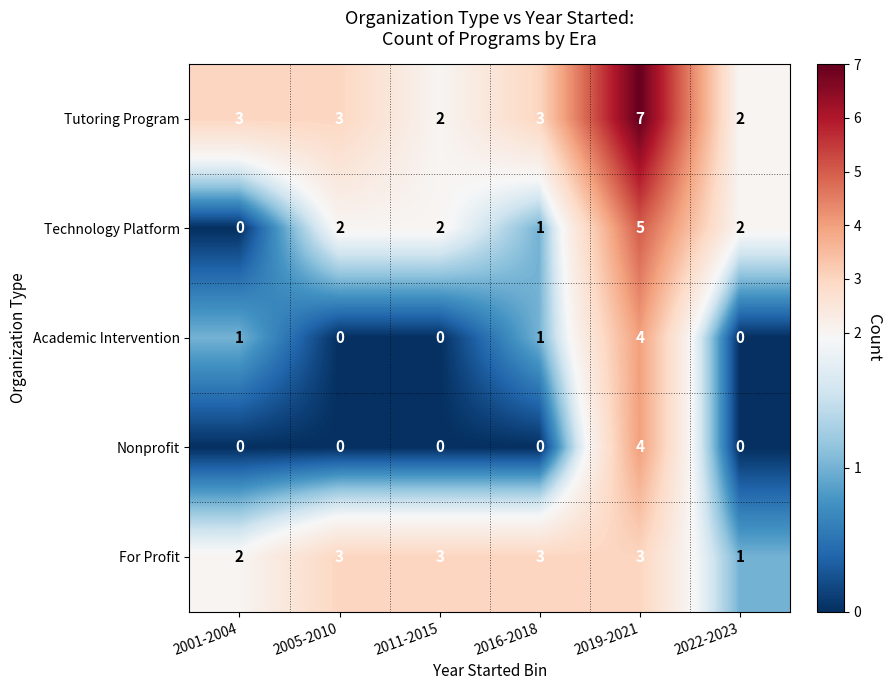

What is the sum of the For Profit values at 2005-2010 and 2001-2004?

5